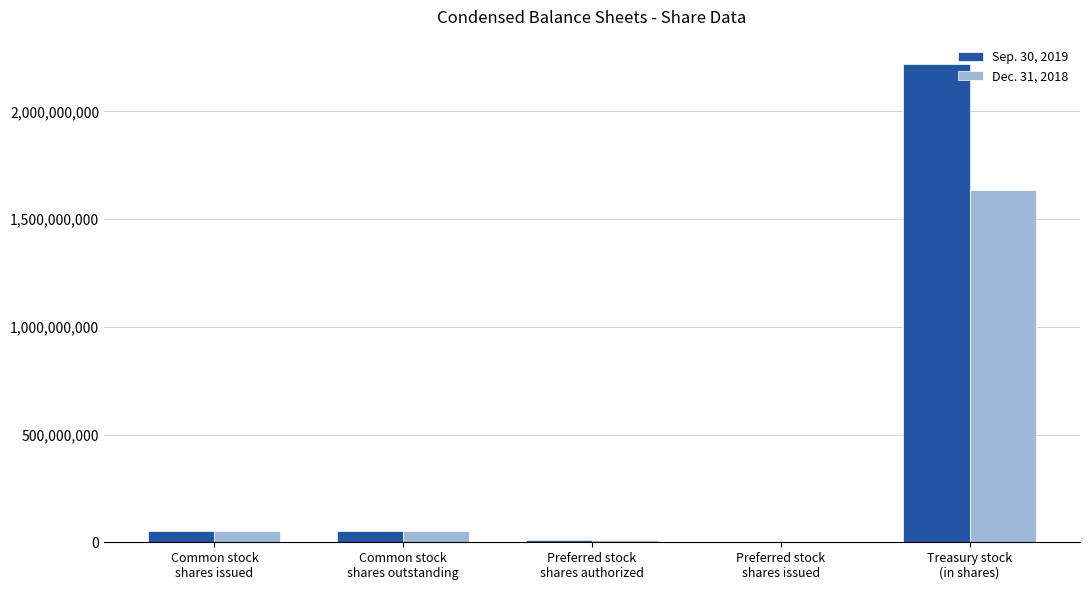

At which category is the sum across all series the highest?

Treasury stock
(in shares)